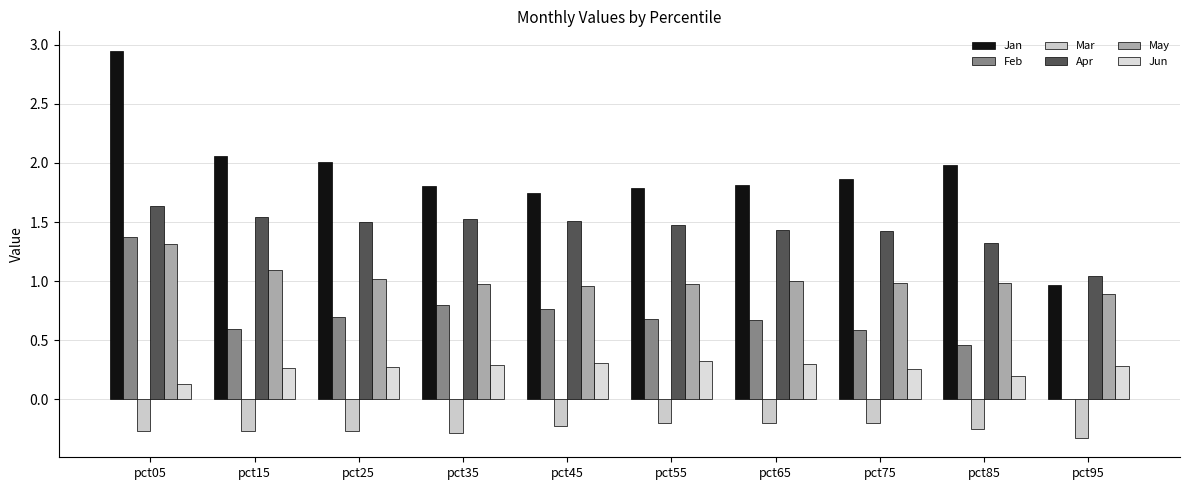

What is the value of the Jan bar at the 6th from the left?

1.8